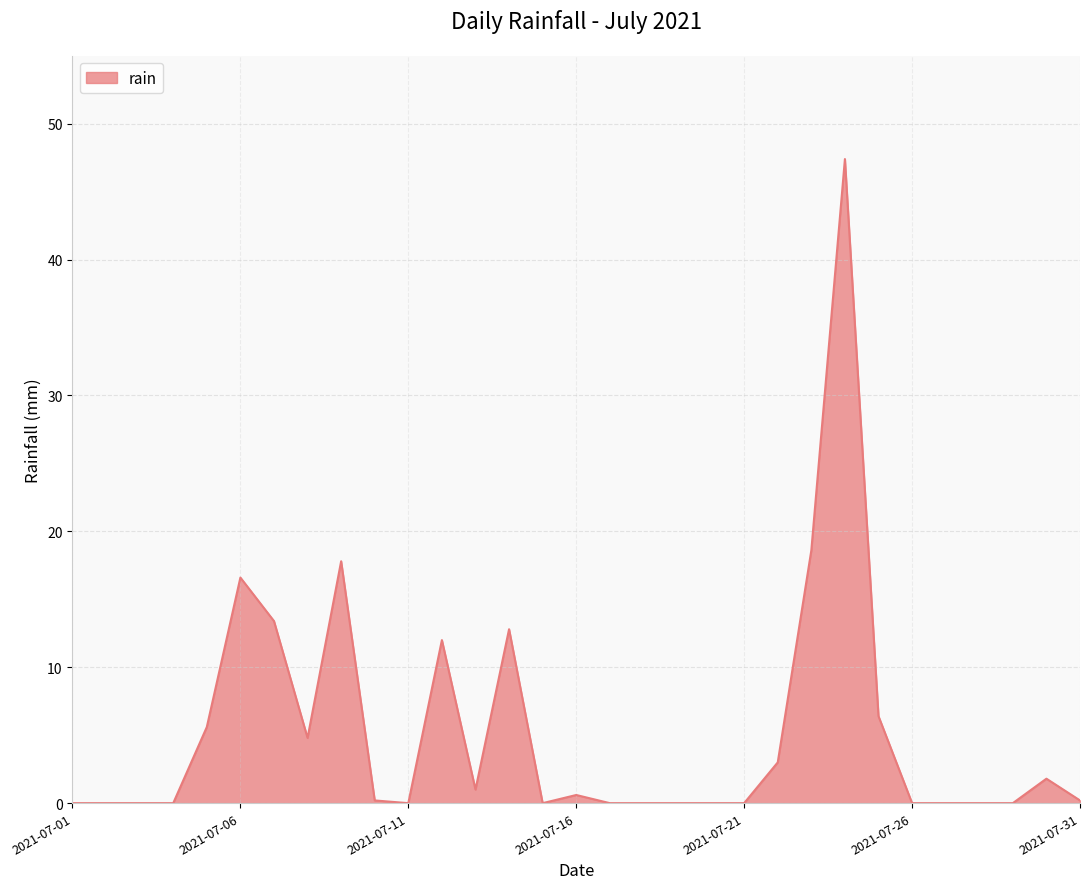

What is the greatest value displayed?

47.4